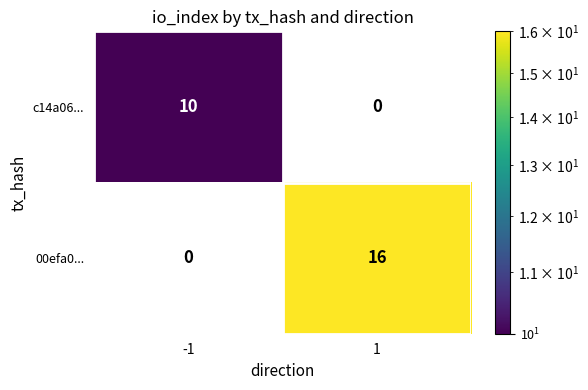

Is it true that 00efa0... equals 0 at -1?

True